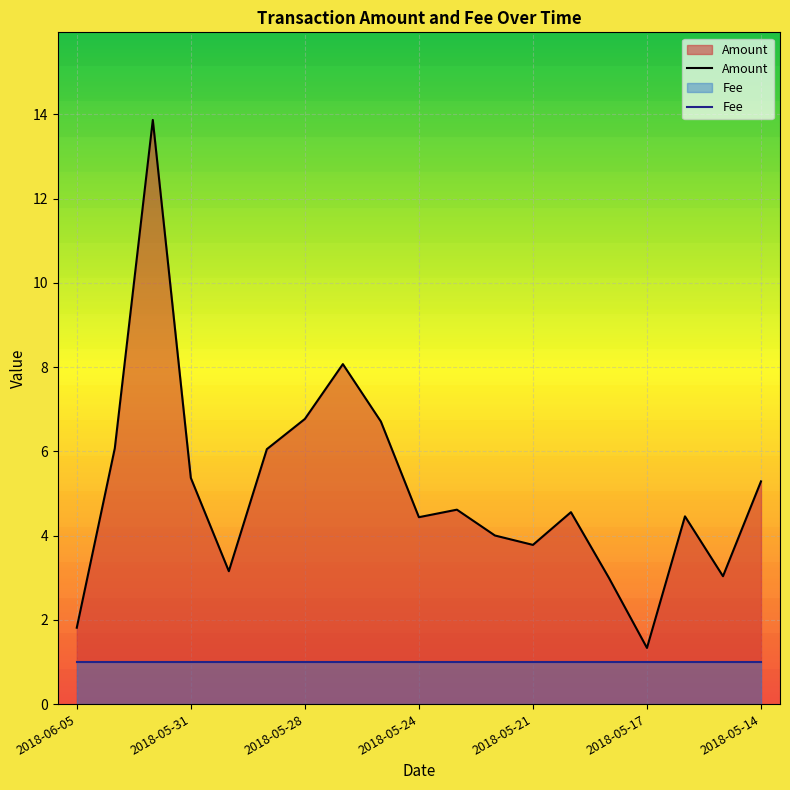

Rank the series by their maximum value, from highest to lowest.

Amount, Fee